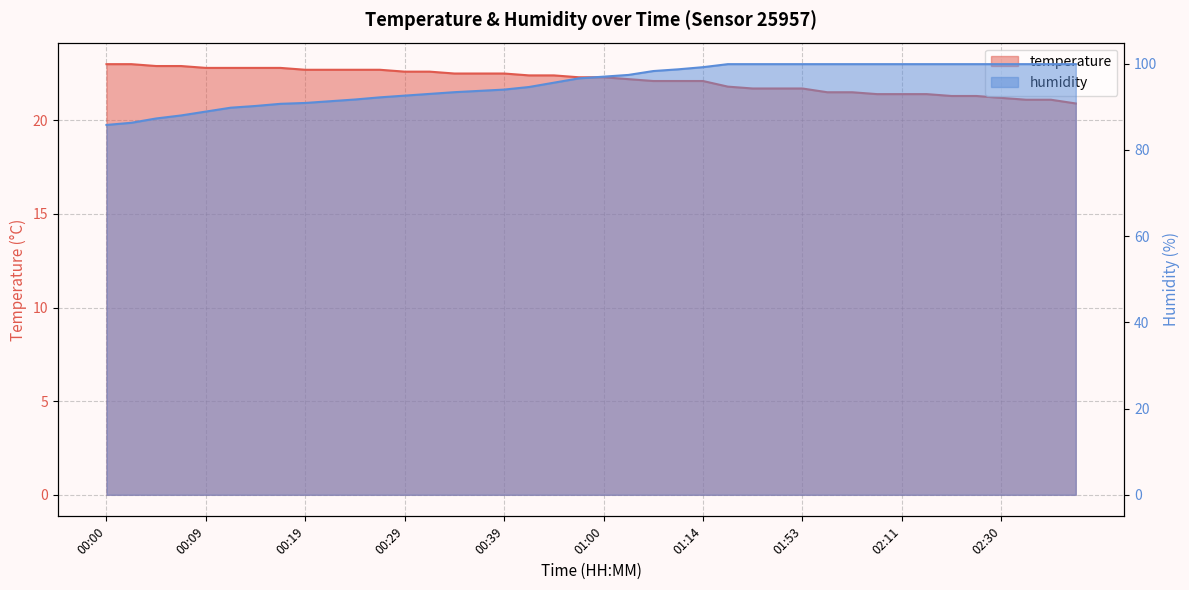

What is the average value of the temperature series?

22.1